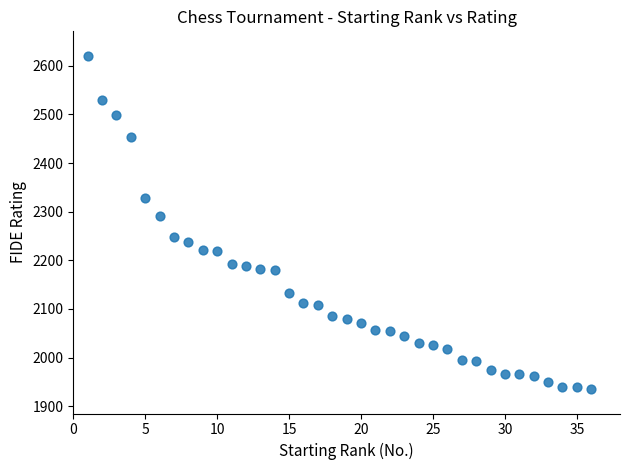

What is the range of Y values (max minus min)?

686